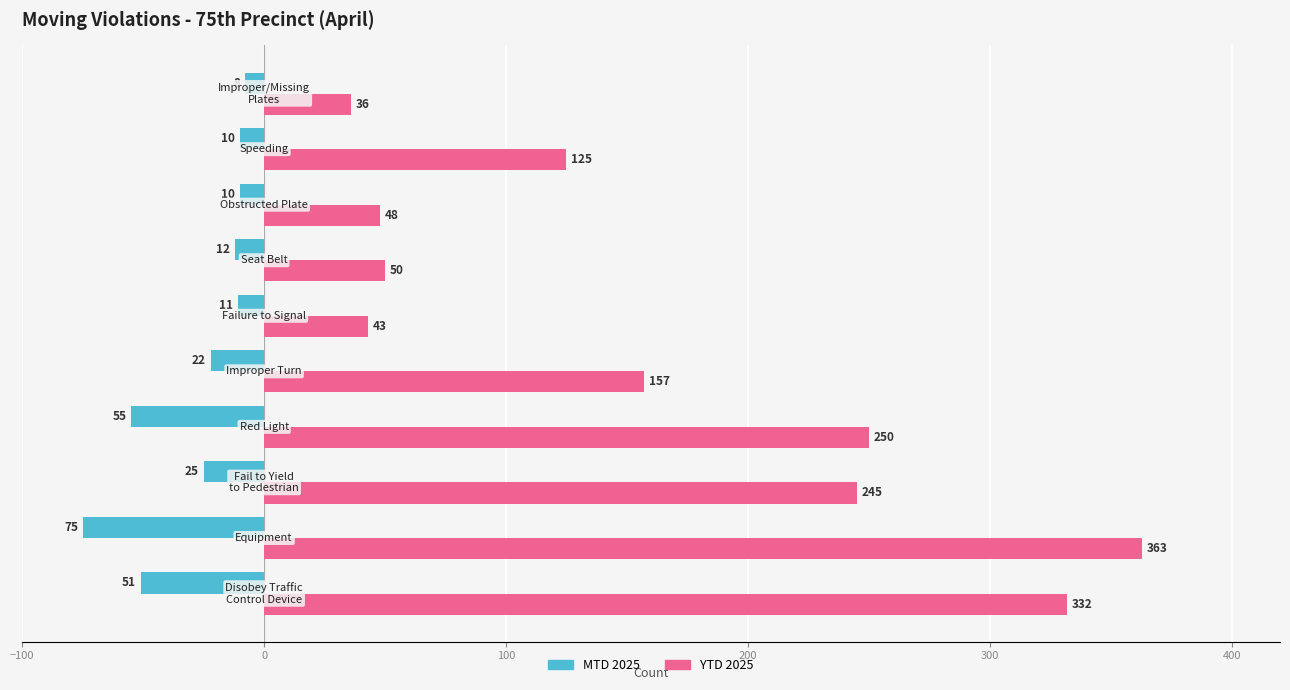

Which series has the widest spread of values?

YTD 2025